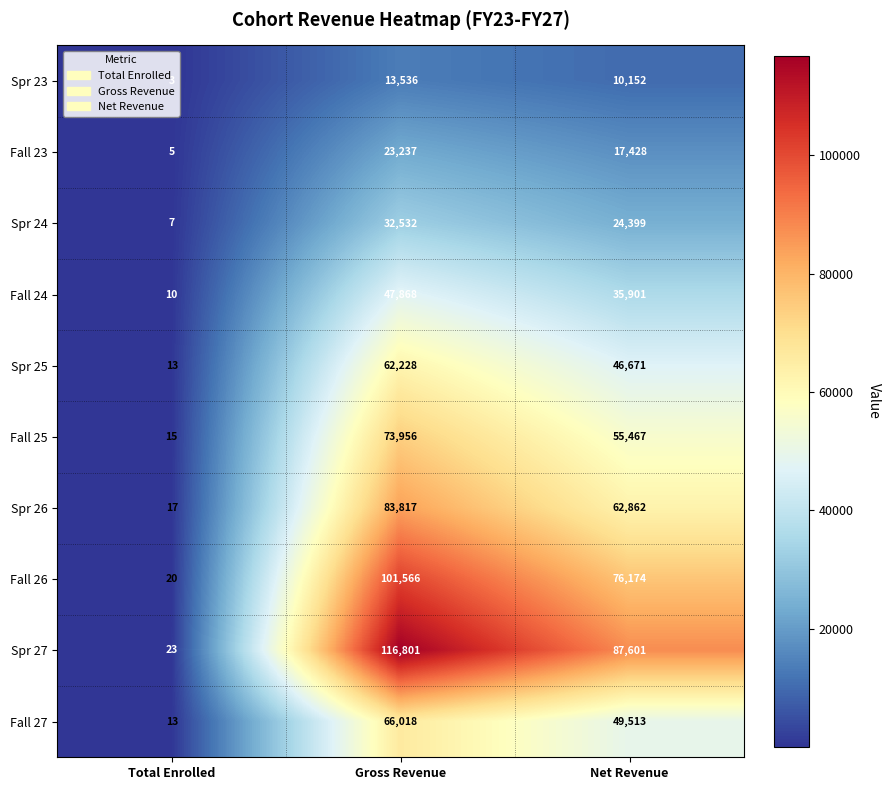

Which category has the lowest value across all series?

Total Enrolled